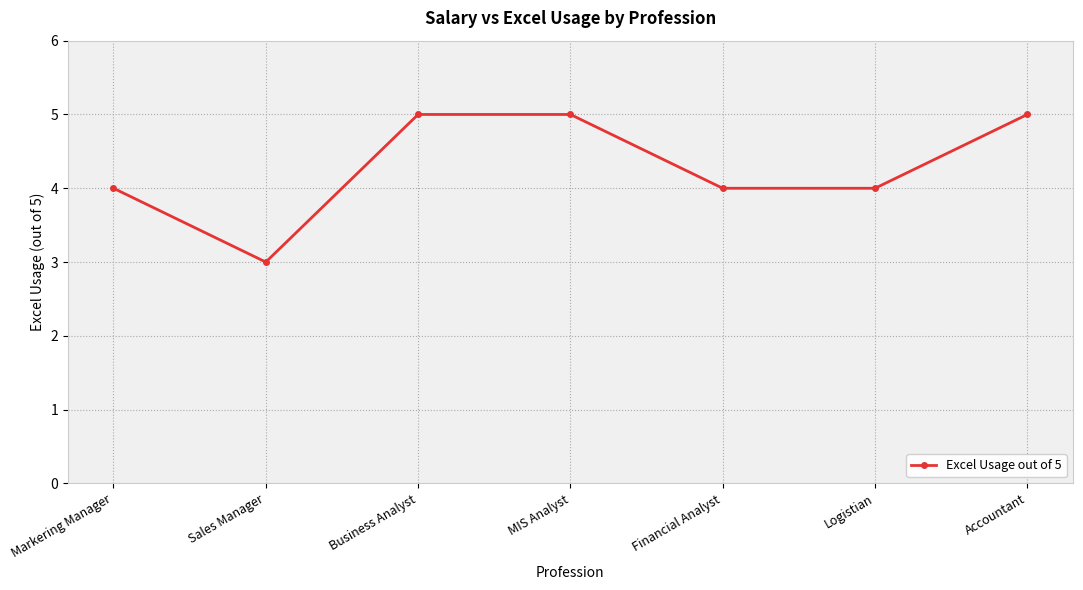

What is the change in value from Sales Manager to Financial Analyst?

+1